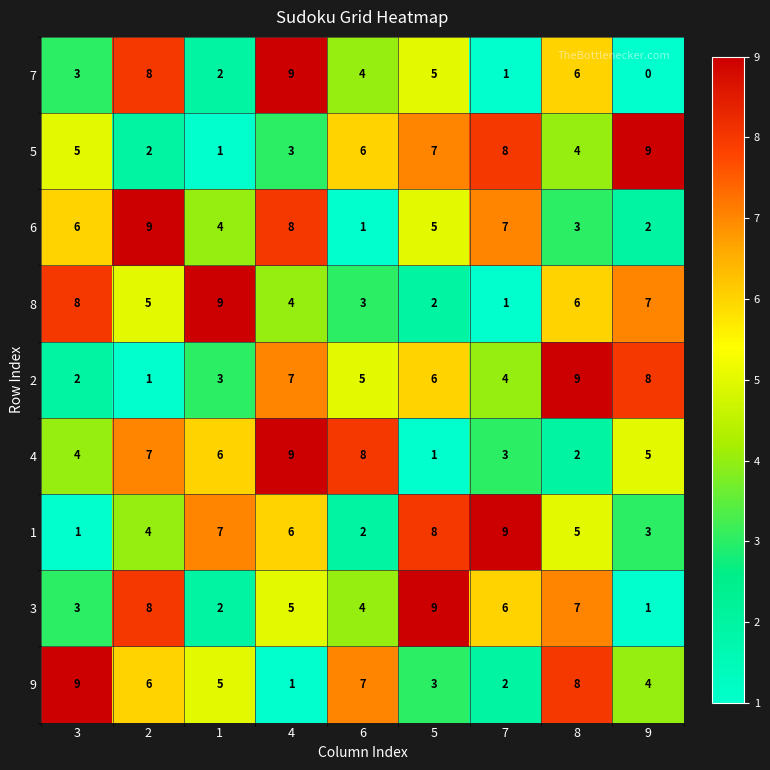

Where does the 2 series first go above 5?

4